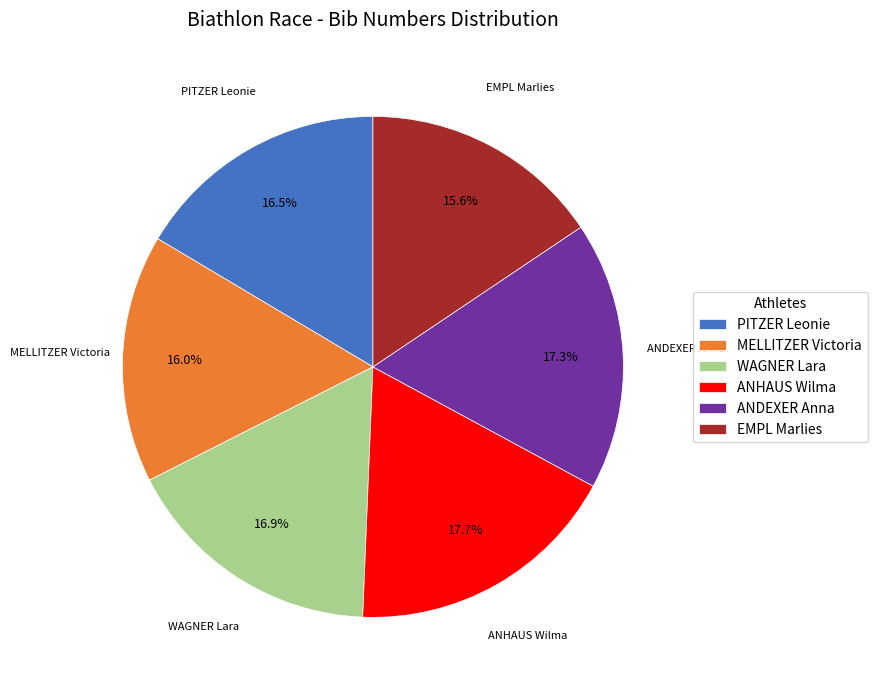

Is there any slice that represents more than half of the pie?

No